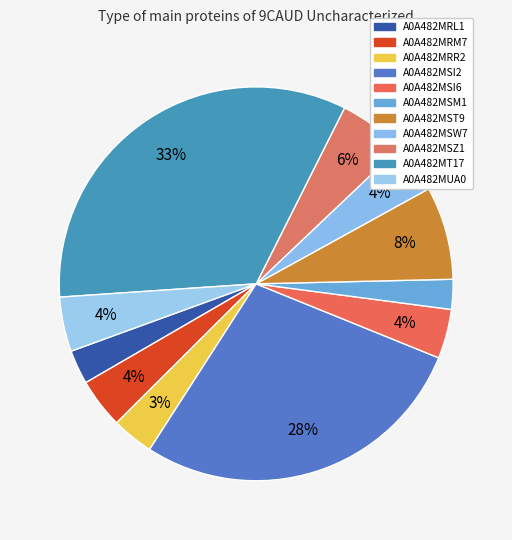

How many segments does this pie chart have?

11